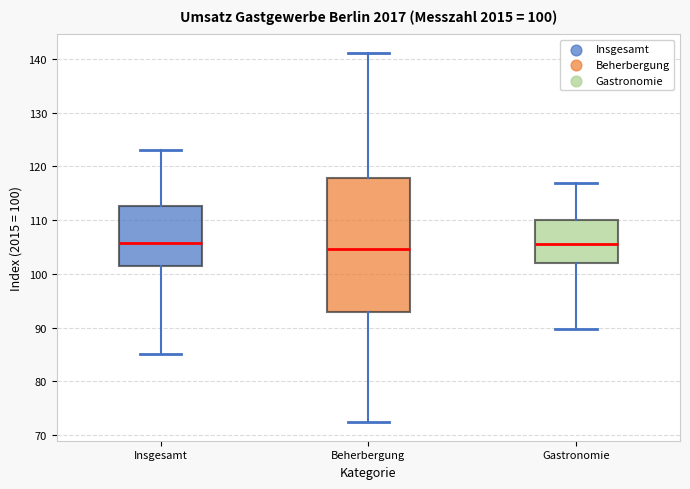

Which box is the tallest, from its lower edge to its upper edge?

Beherbergung